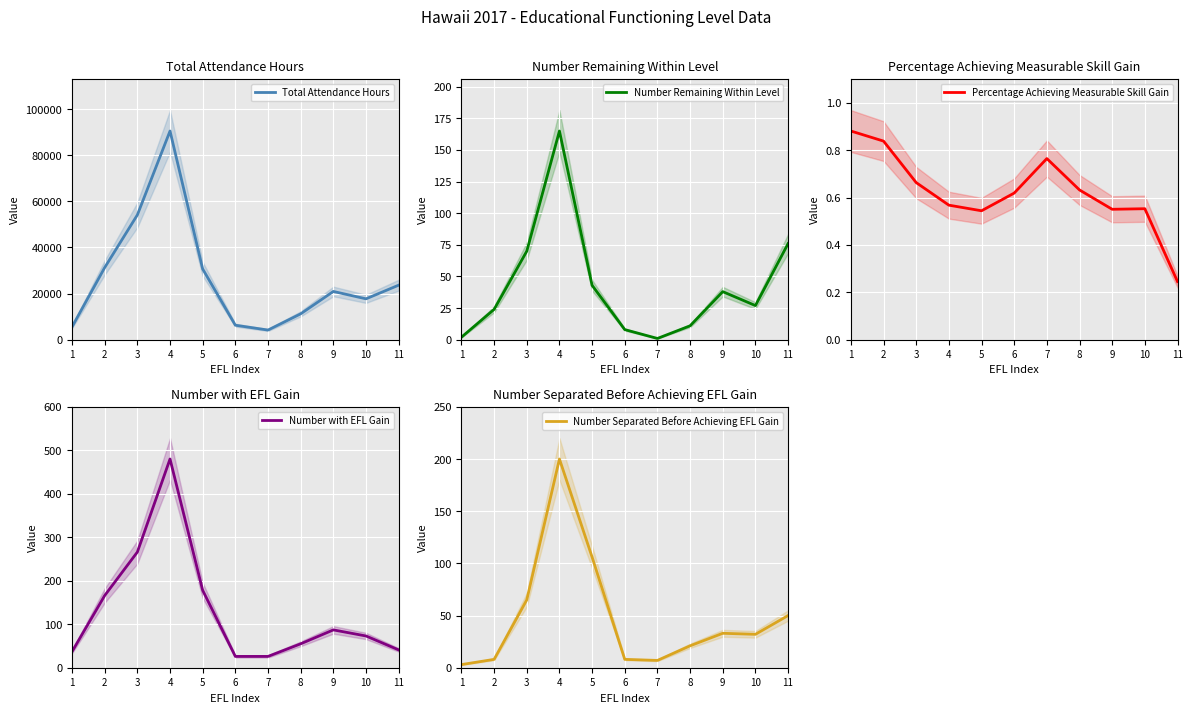

True or false: Number Remaining Within Level has more than 0 interior local peaks.

True